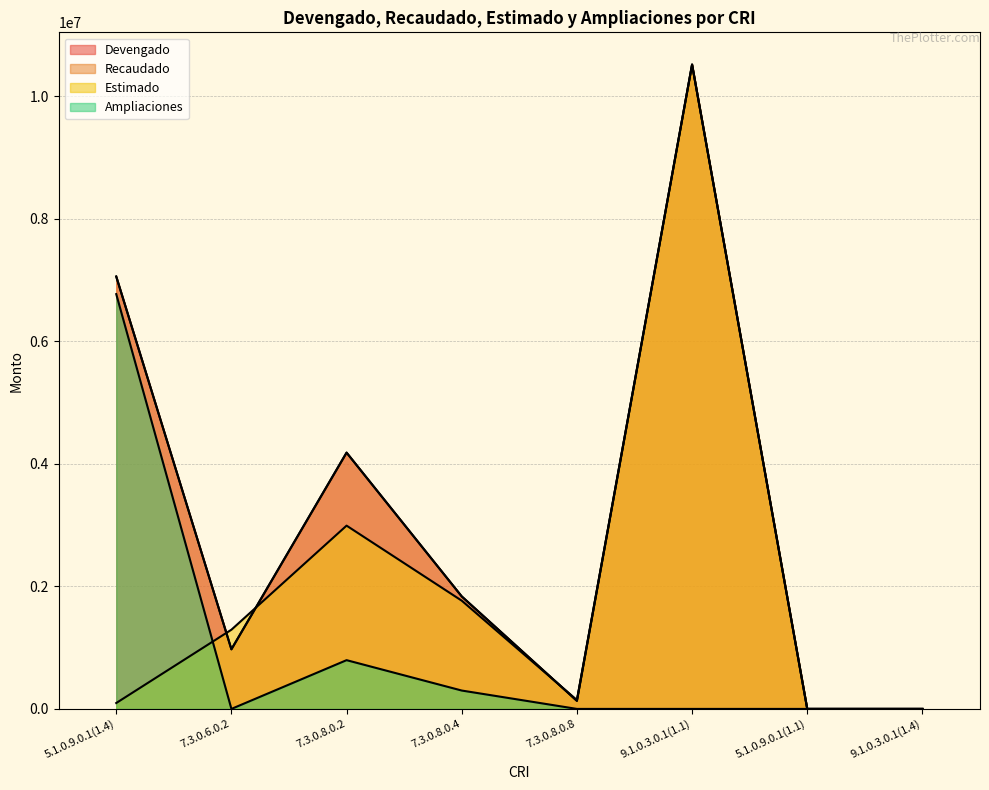

What position from the left is 9.1.0.3.0.1(1.4)?

8